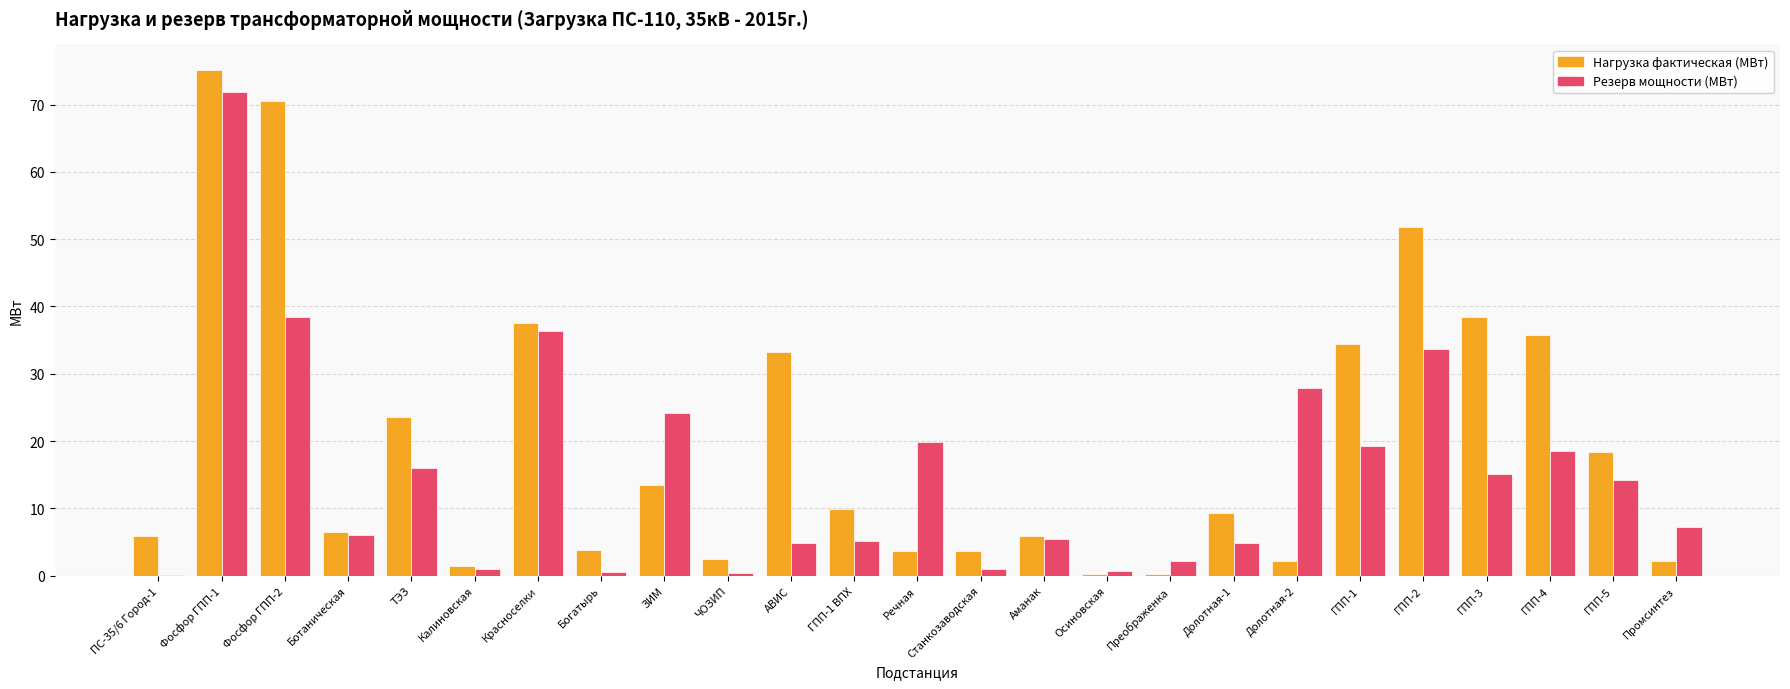

What is the approximate value of Нагрузка фактическая (МВт) at Ботаническая?

6.5